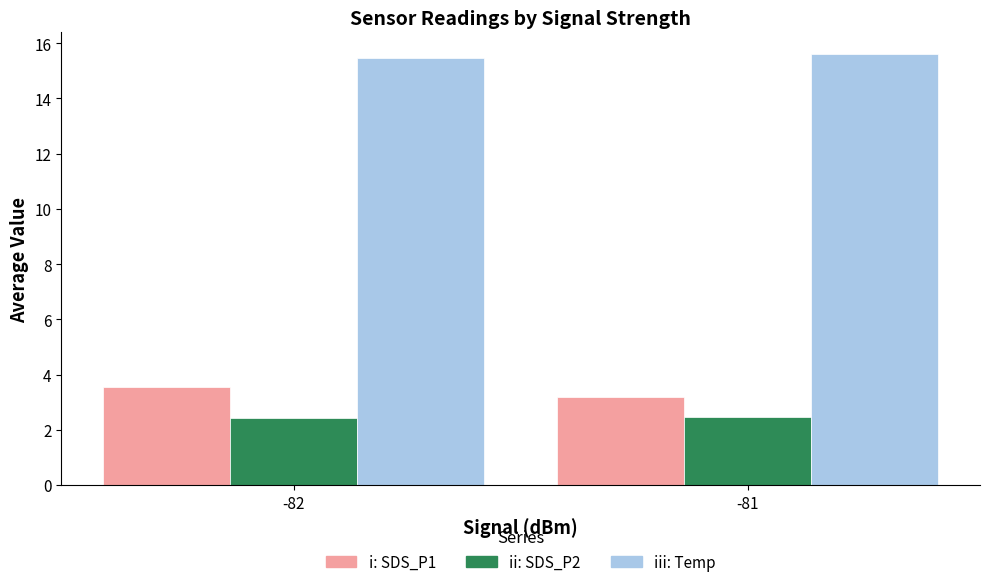

Are the bars grouped side by side (vs. stacked)?

Yes